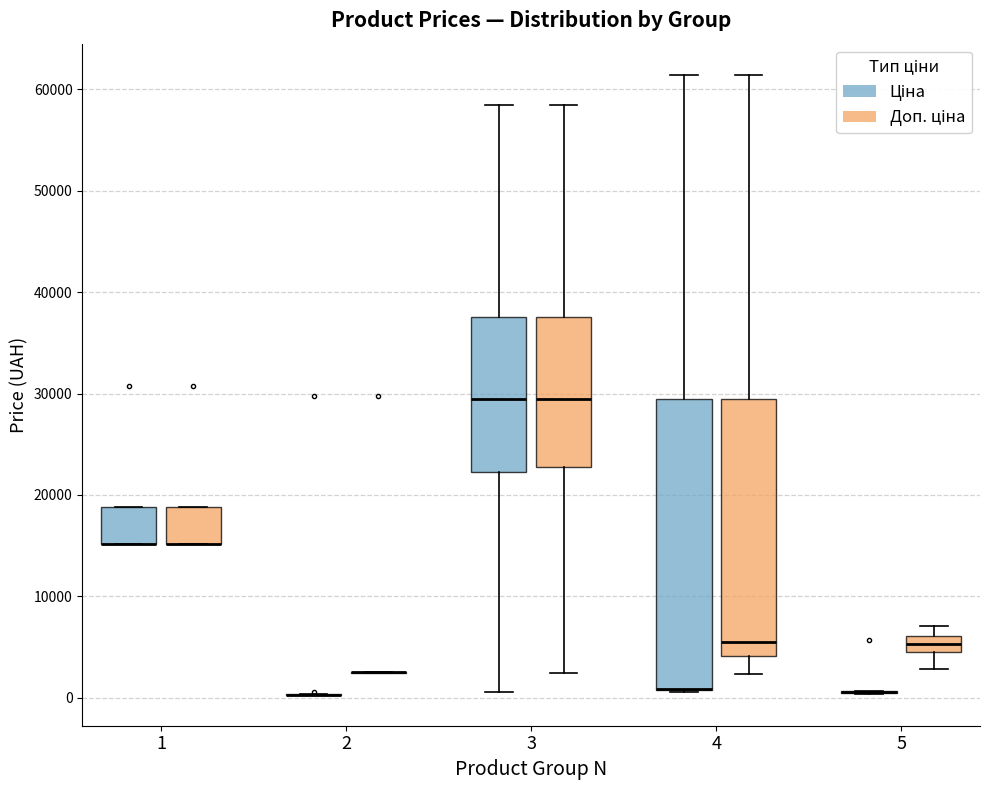

Comparing the boxes themselves (not the whiskers), which one is the tallest?

4 (Ціна)